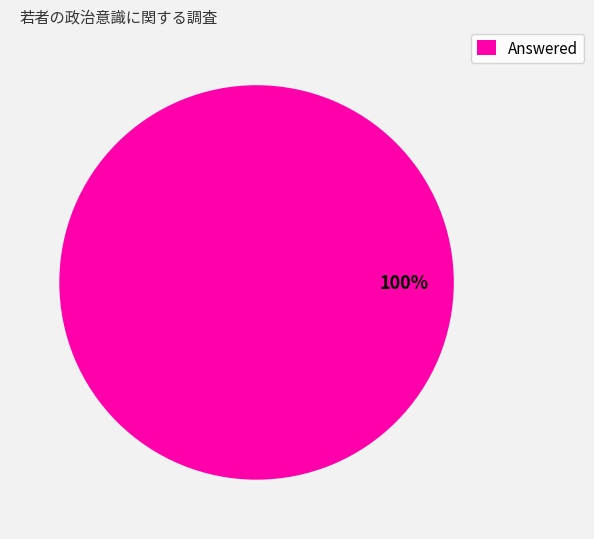

Rank the categories by value from lowest to highest.

Answered